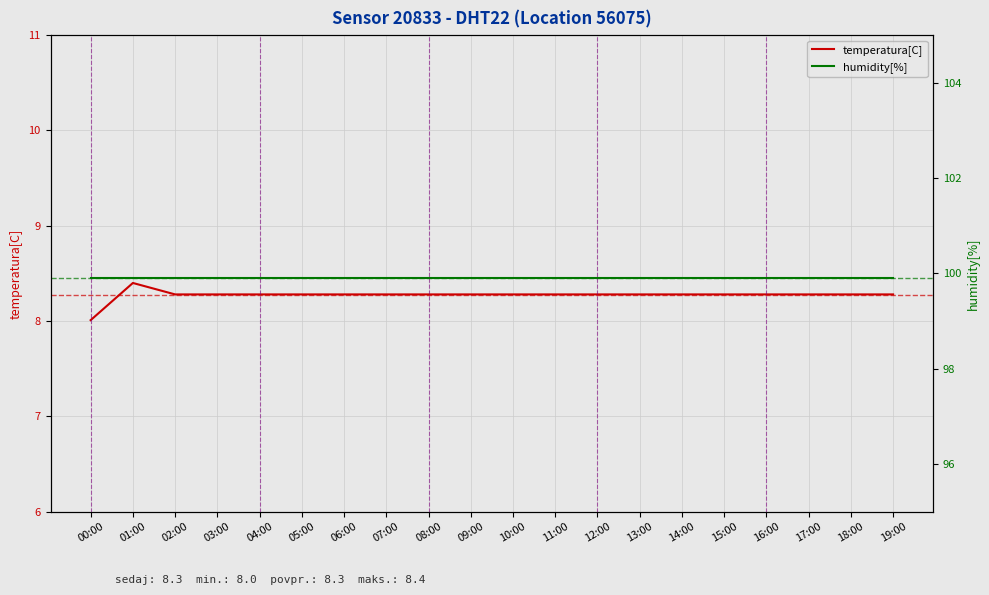

What is the label of the 14th point from the left?

13:00